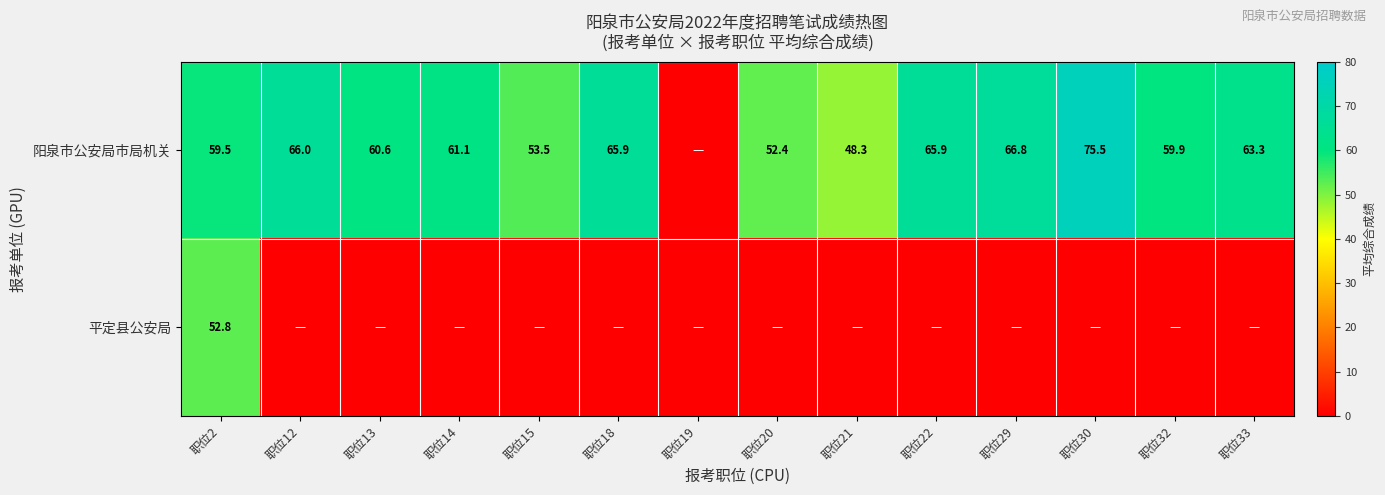

Is it true that 阳泉市公安局市局机关 equals 52.4 at 职位20?

True